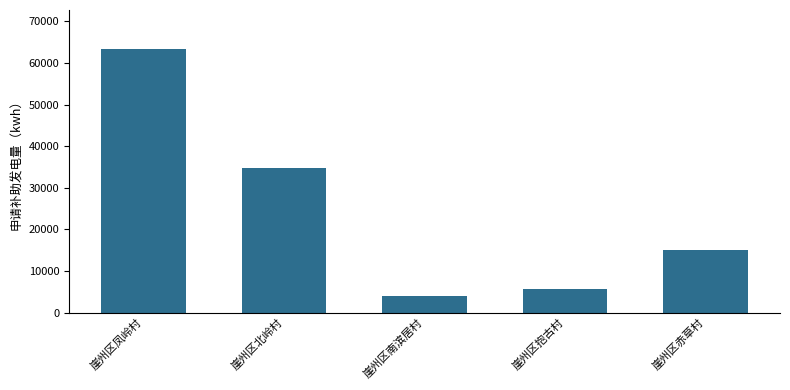

Count the number of categories in the chart.

5